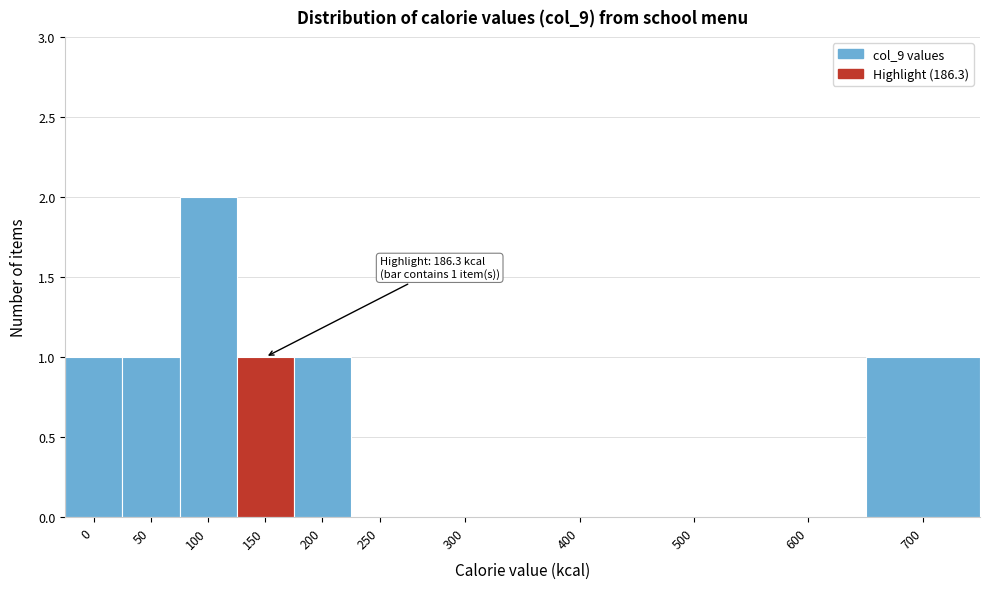

Reading left to right, extract all data points from this chart.

0=1	50=1	100=2	150=1	200=1	250=0	300=0	400=0	500=0	600=0	700=1